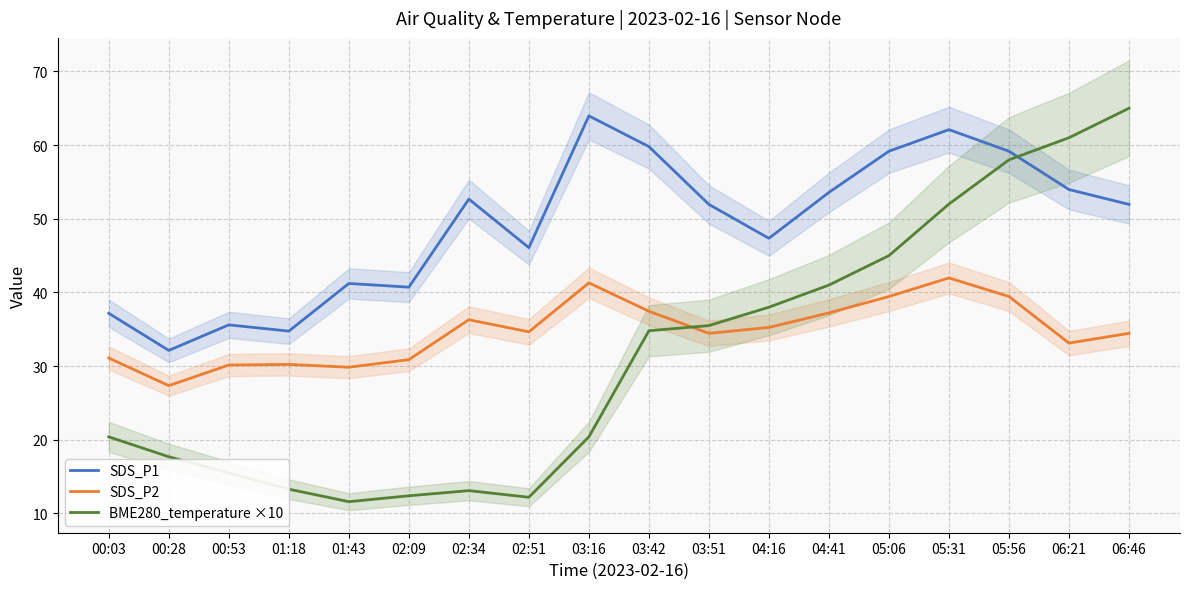

At 01:18, list the series in order from largest to smallest.

SDS_P1, SDS_P2, BME280_temperature ×10